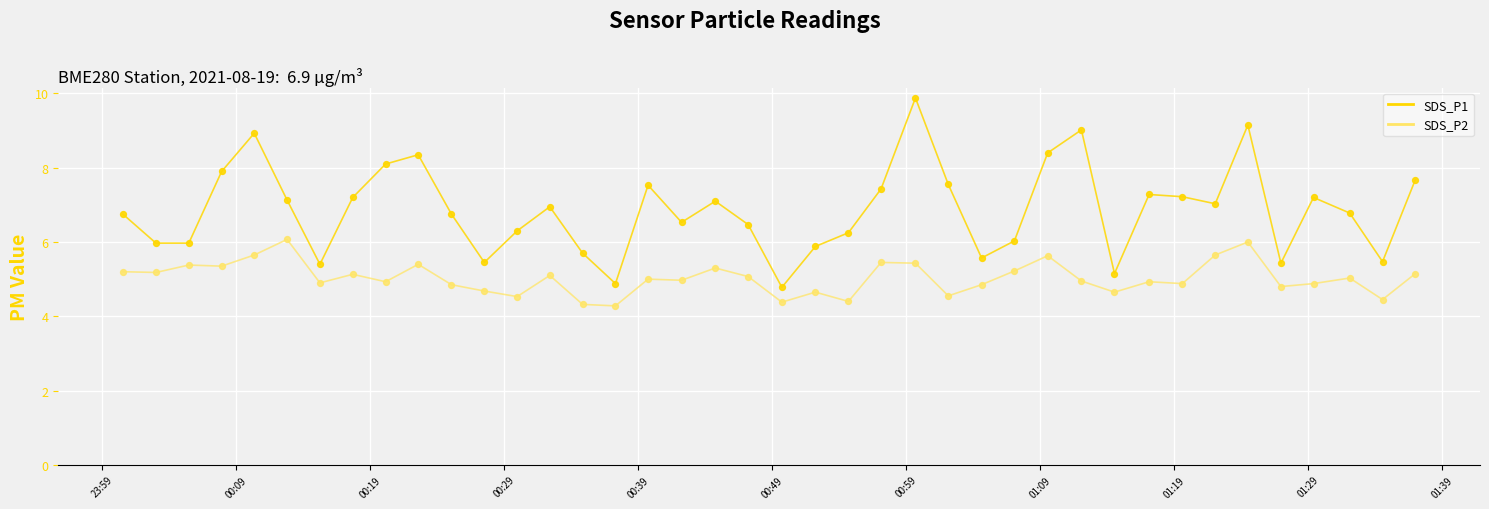

Which series has the largest total across all categories?

SDS_P1